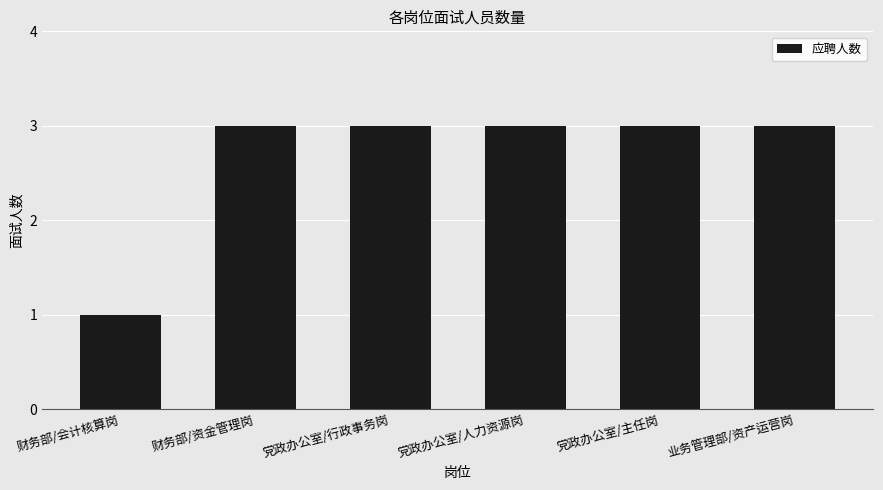

Reading right to left, what are all the values shown in this chart?

业务管理部/资产运营岗=3	党政办公室/主任岗=3	党政办公室/人力资源岗=3	党政办公室/行政事务岗=3	财务部/资金管理岗=3	财务部/会计核算岗=1